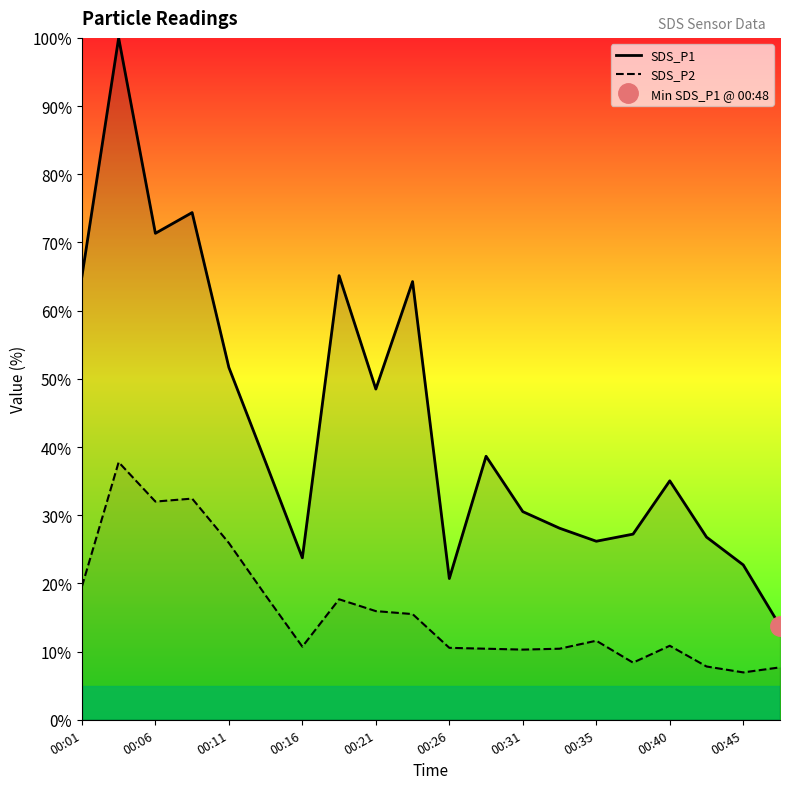

The value of SDS_P1 at 00:31 is 6.5. True or false?

False